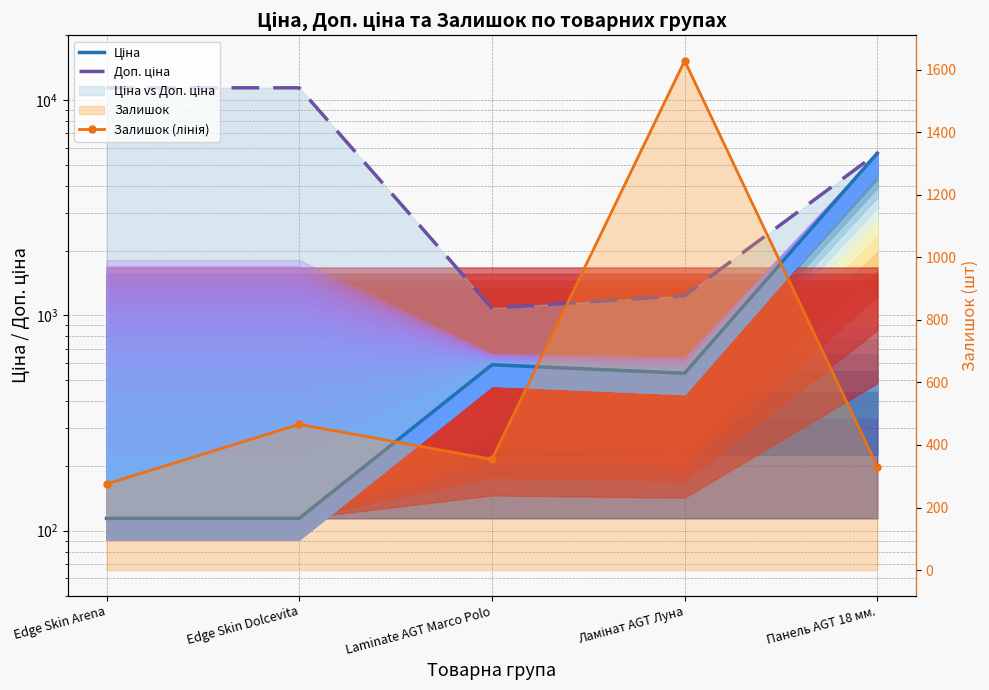

At which label does Доп. ціна reach its peak?

Edge Skin Arena